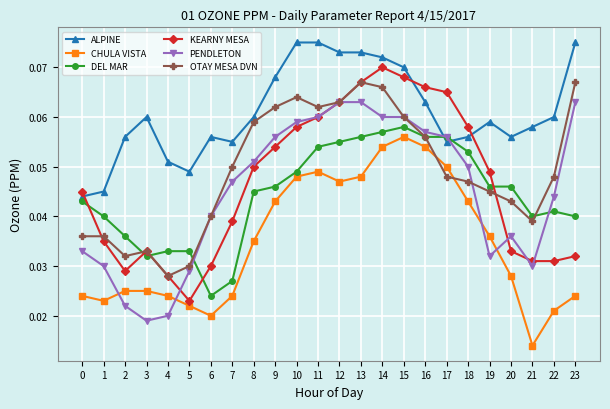

What is the total value across all series at 17?

0.3